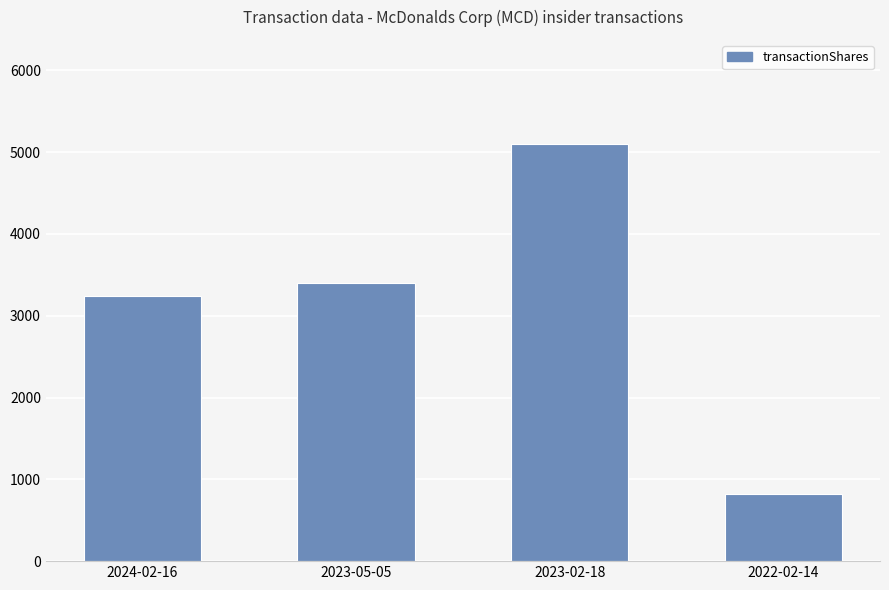

Which label corresponds to the smallest value in the chart?

2022-02-14